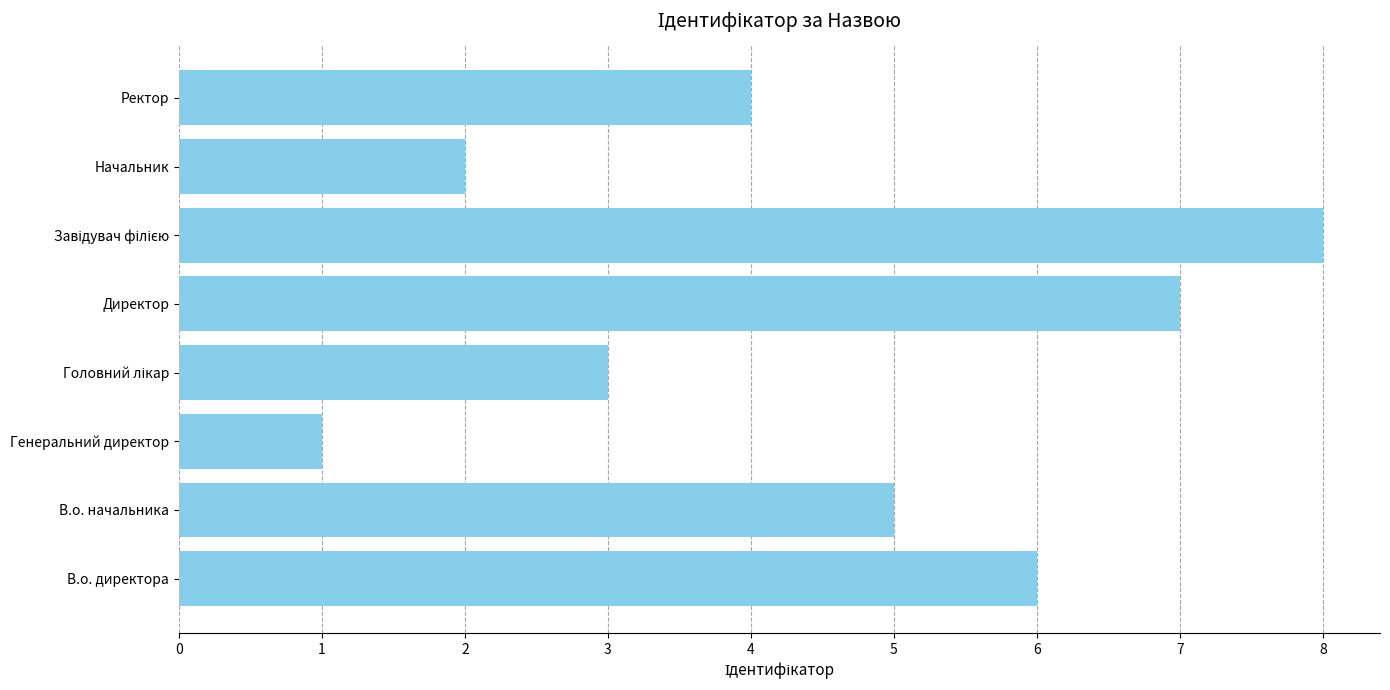

Is it true that the value at Начальник is 2?

True